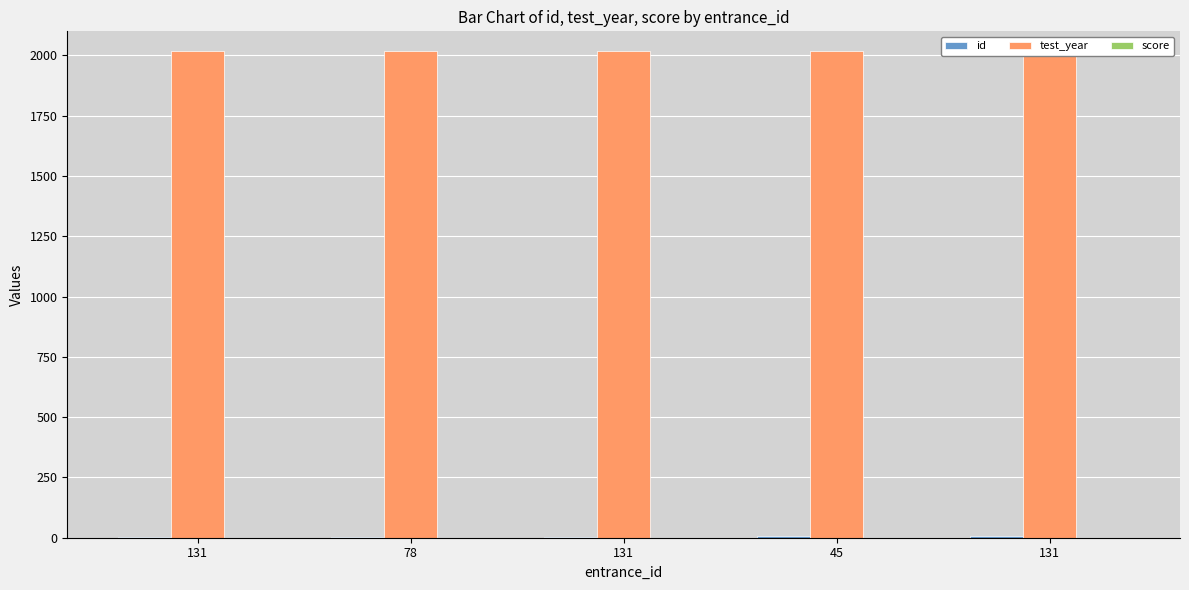

Between 131 and 131, which series saw the biggest shift?

id